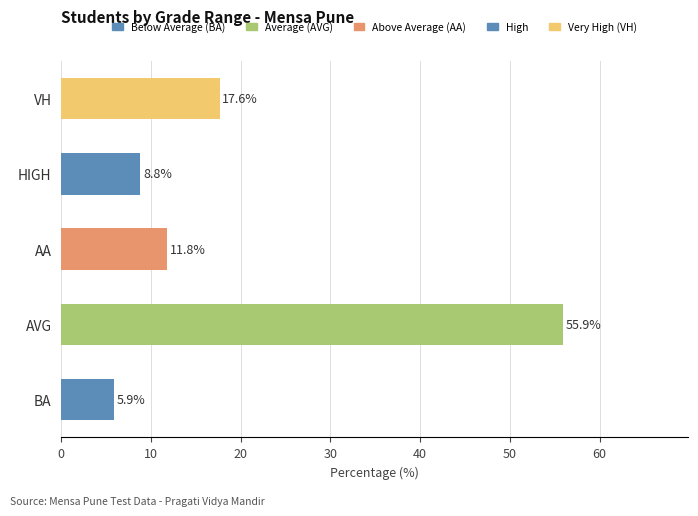

Are the bars grouped side by side (vs. stacked)?

No